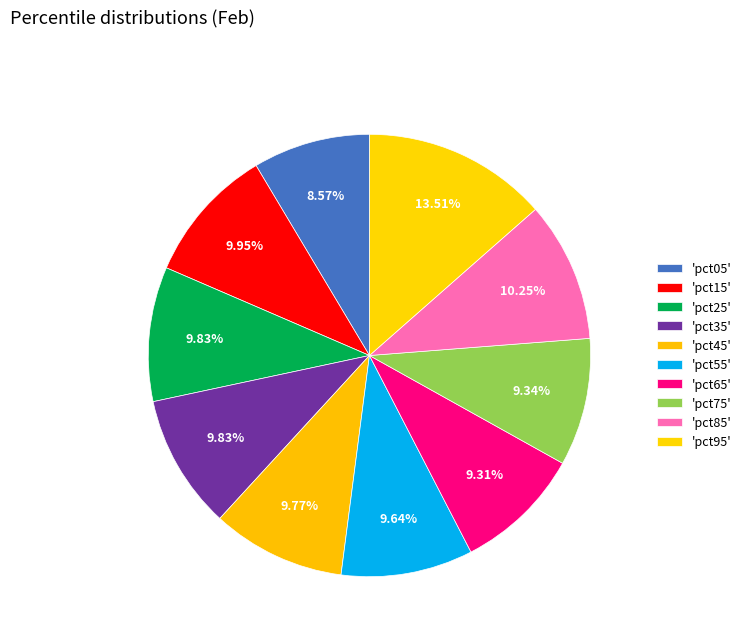

Which slice is the largest?

pct95